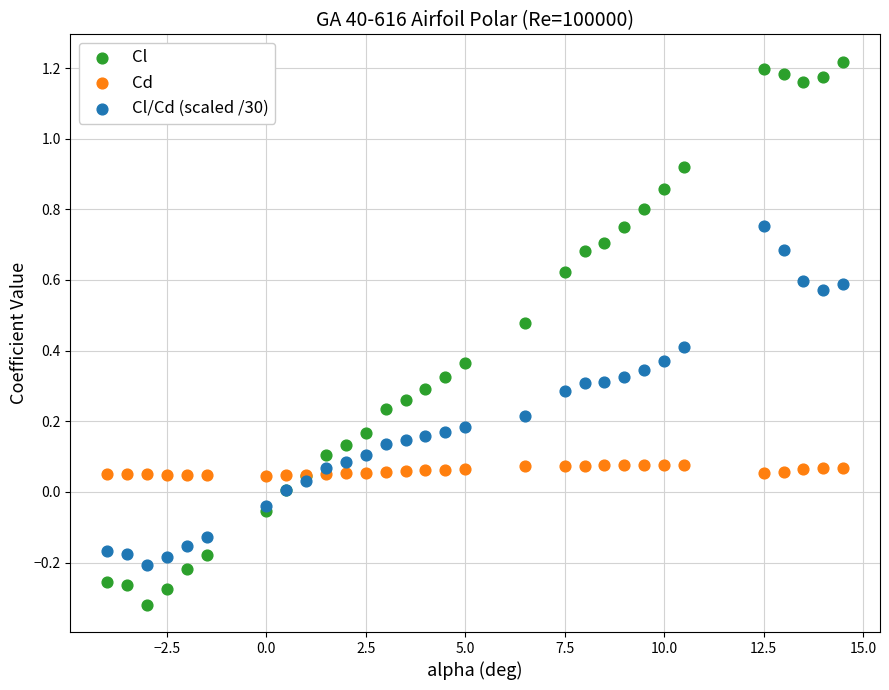

Which series contains the highest Y value?

Cl